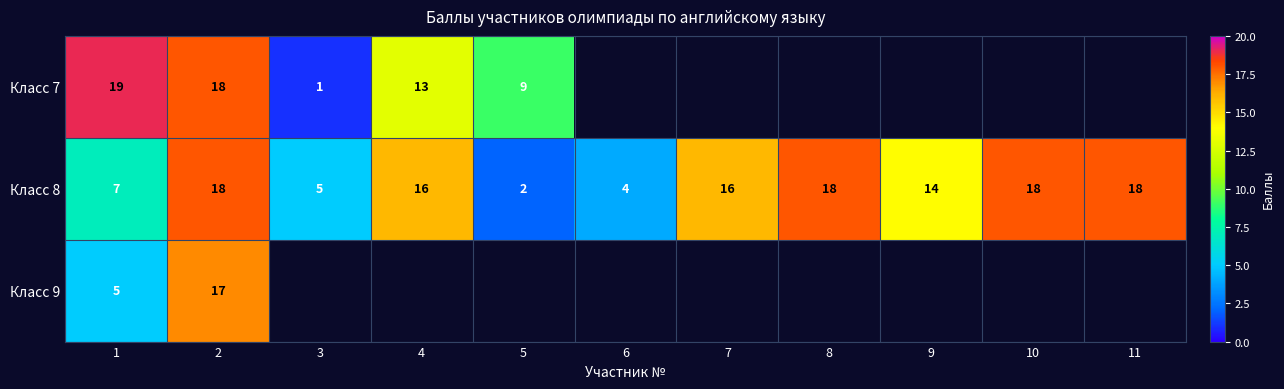

True or false: Класс 9 has a value of 5 at 1.

True